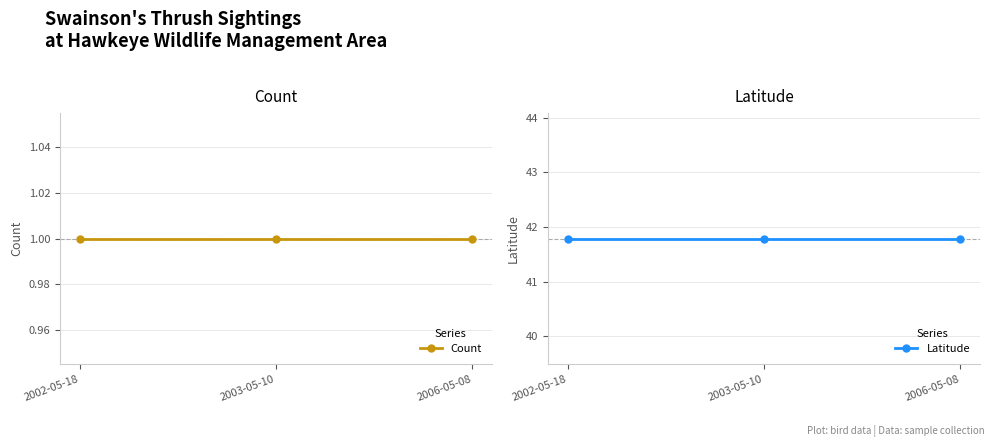

What is the difference between the highest and lowest values at 2003-05-10?

40.8